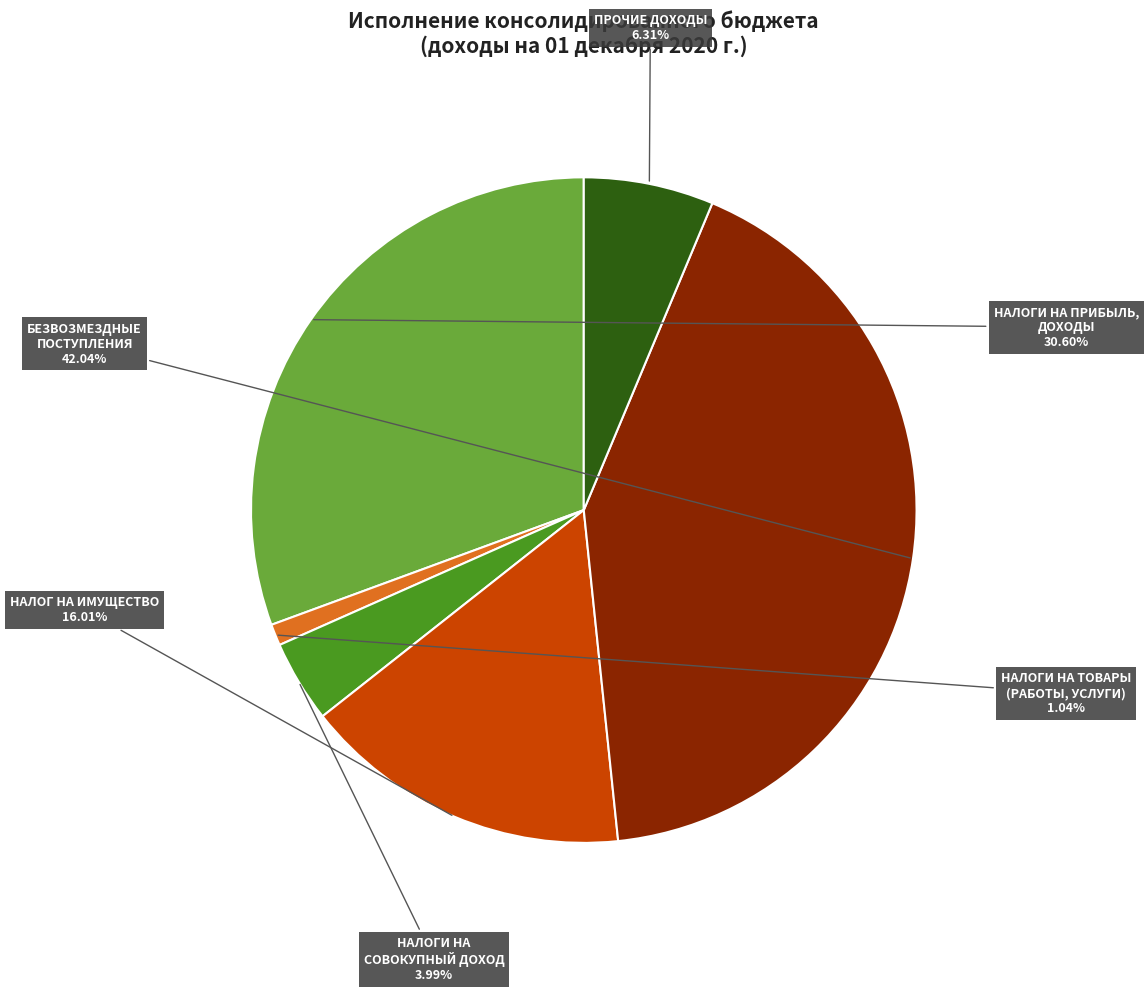

Does any single category account for the majority?

No